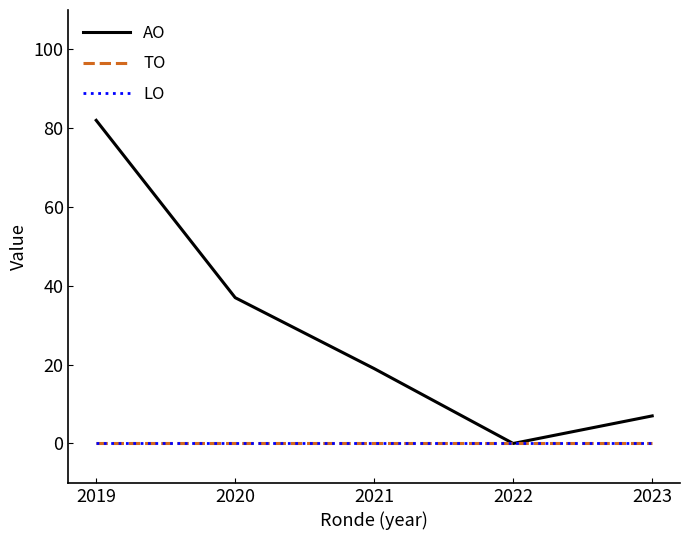

Does the chart have visible grid lines?

No